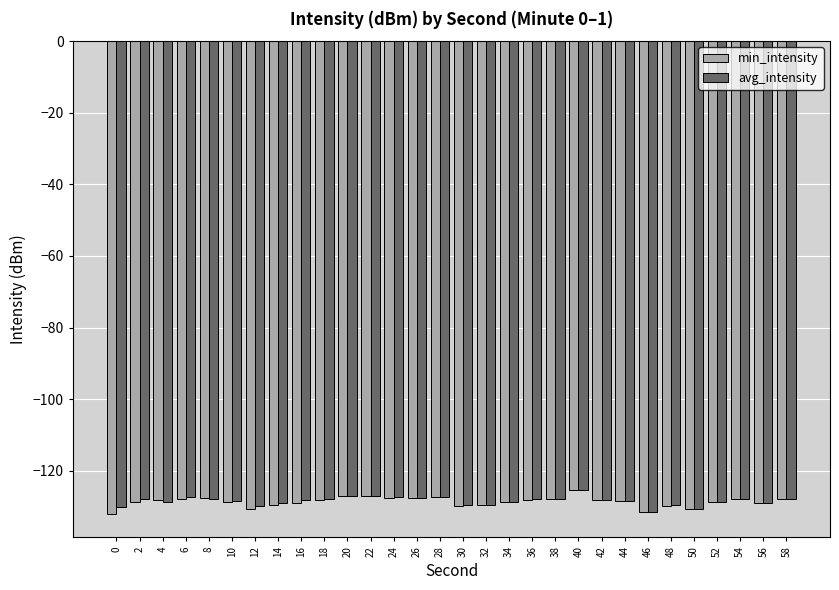

True or false: min_intensity has a value of -189.1 at 16.

False